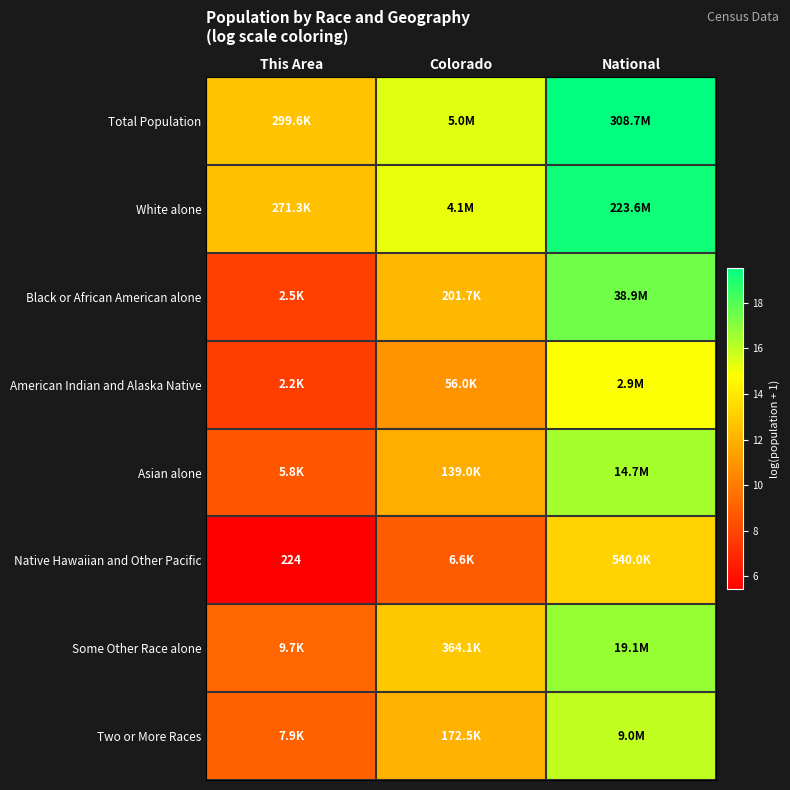

Is the value of Some Other Race alone at National greater than the value of Black or African American alone at National?

No